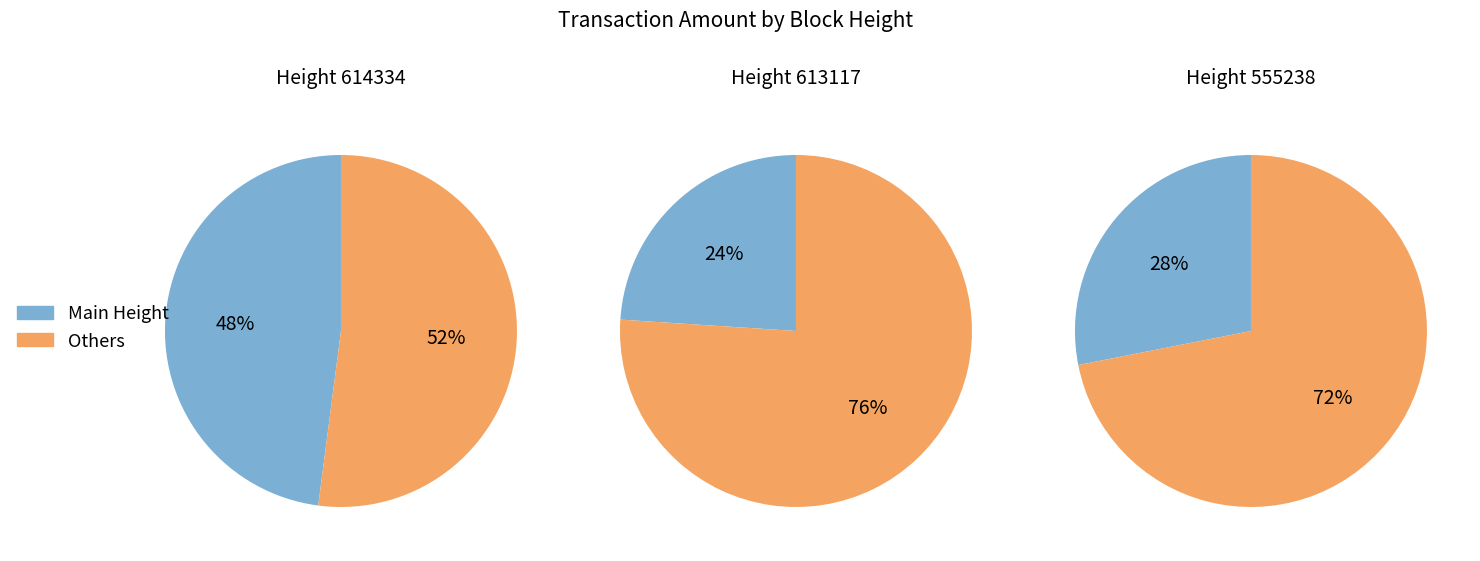

Is it true that 614334 is 55% of the pie?

False